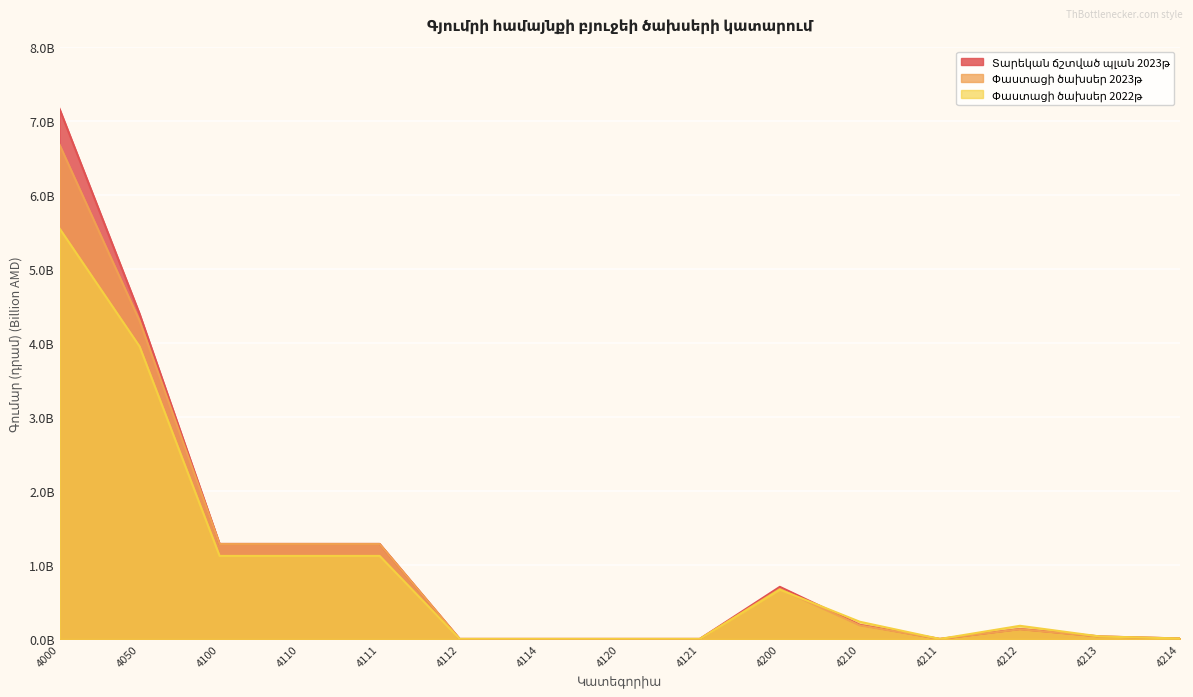

Between 4210 and 4214, which series saw the biggest shift?

Փաստացի ծախսեր 2022թ